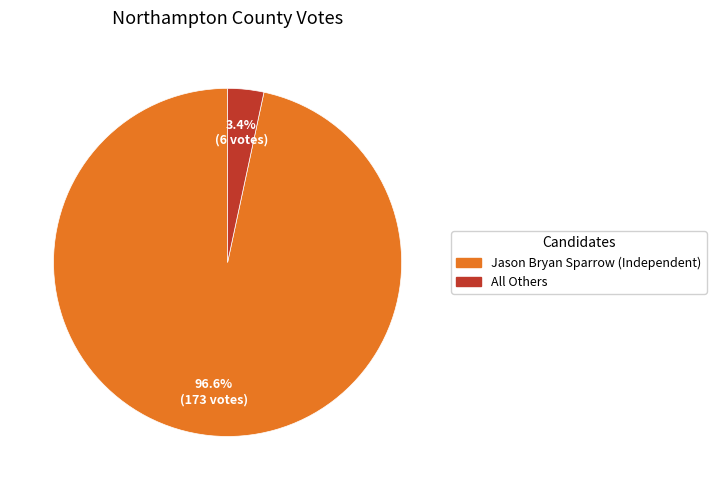

What percentage is the Jason Bryan Sparrow (Independent) slice, to the nearest percent?

97%